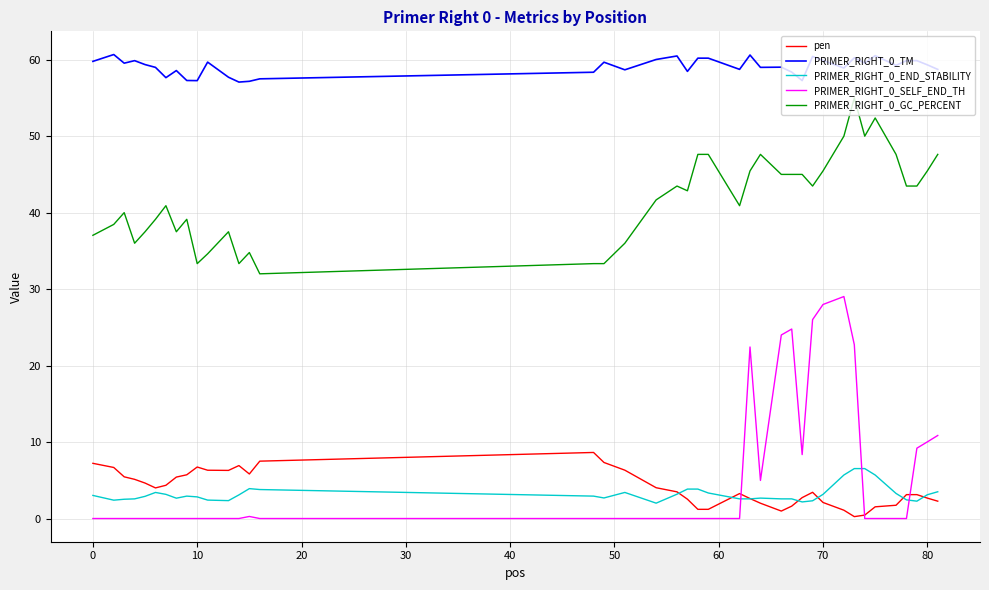

True or false: PRIMER_RIGHT_0_GC_PERCENT and PRIMER_RIGHT_0_SELF_END_TH intersect in this chart.

False